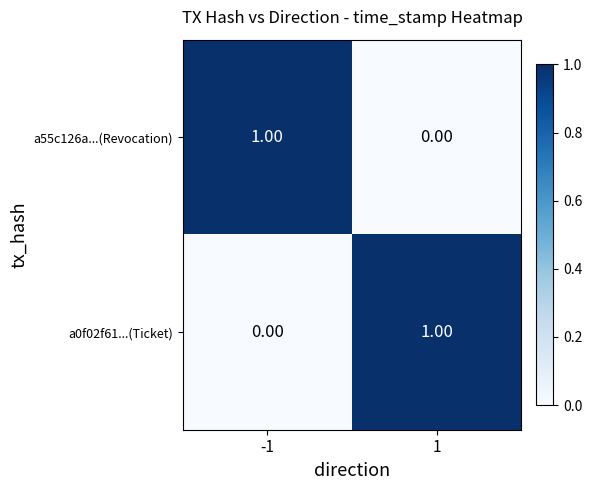

Rank the categories by a0f02f61...(Ticket) value from lowest to highest.

-1, 1